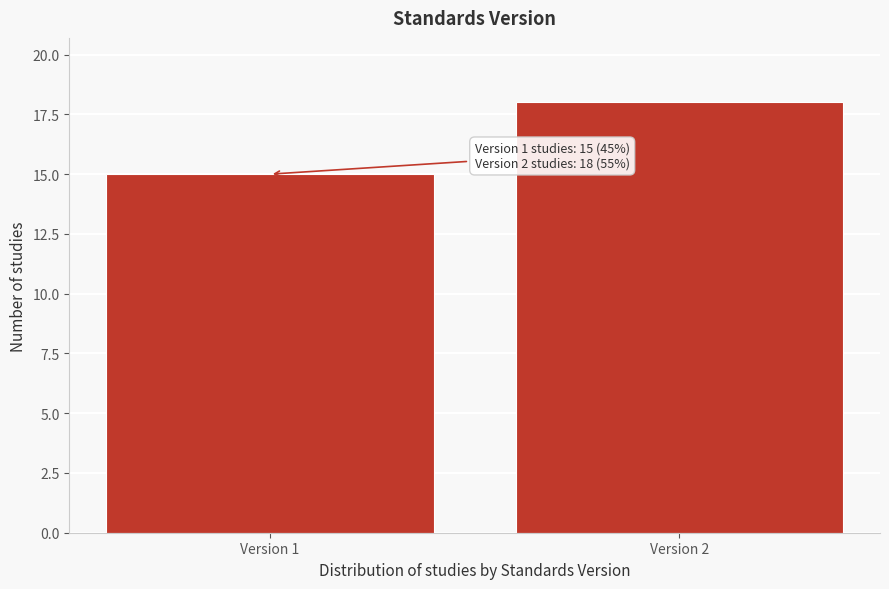

Reading left to right, list all the values displayed in this chart.

15	18